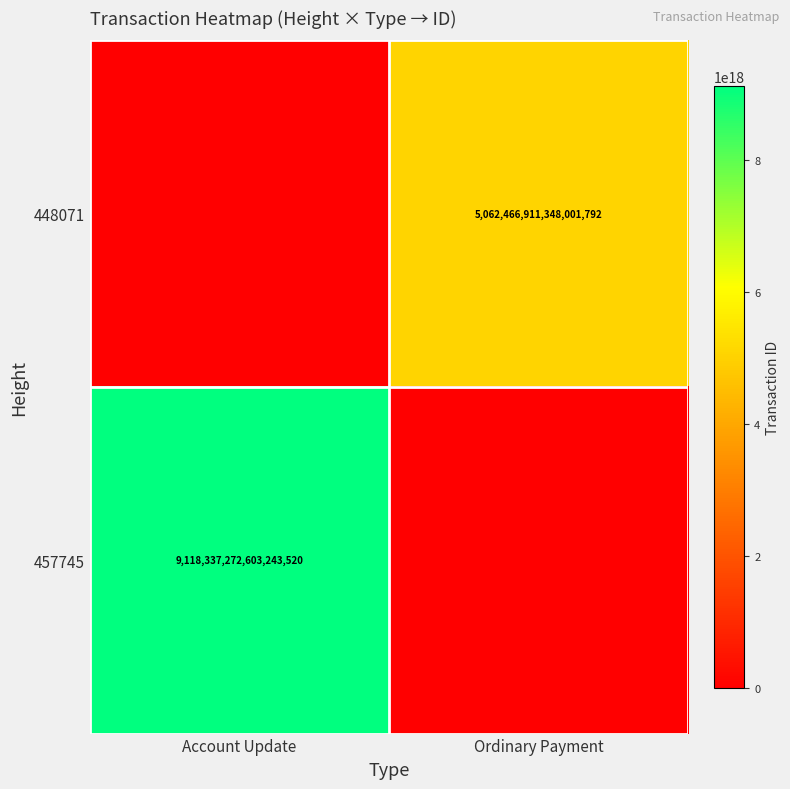

Is it true that 448071 equals 5062466911348001792 at Ordinary Payment?

True